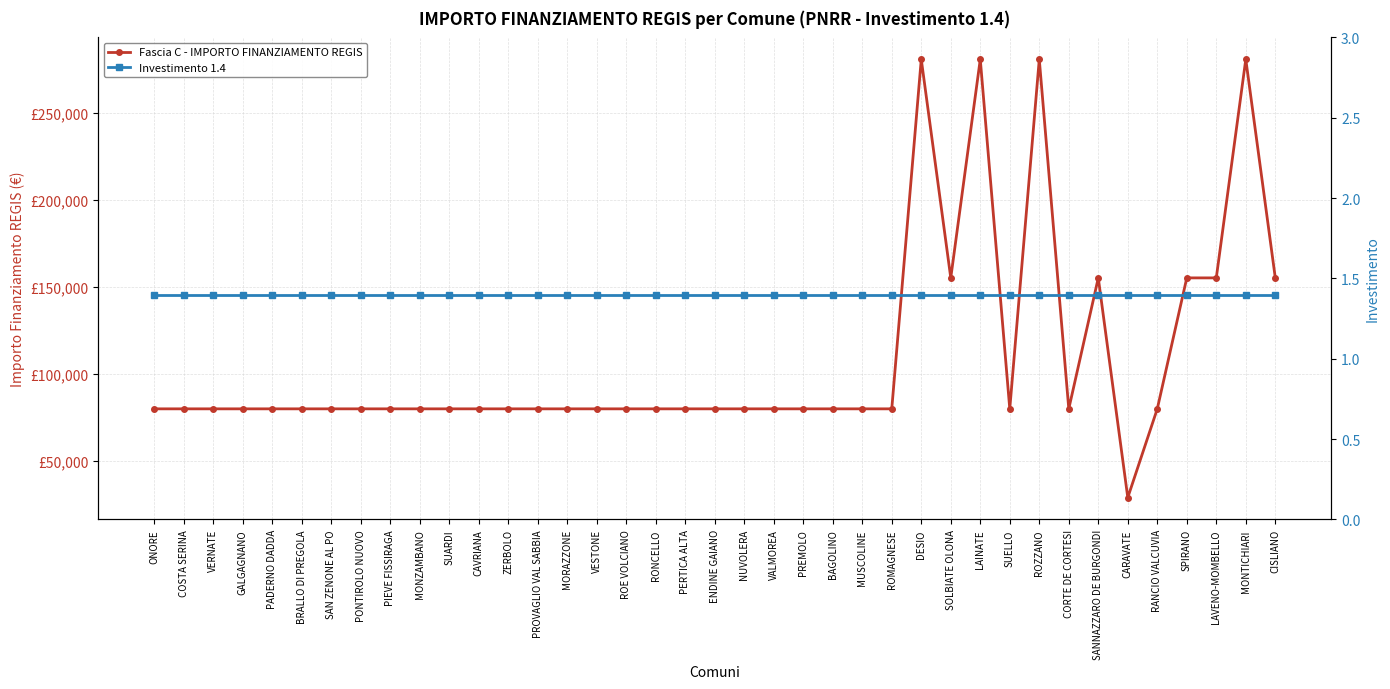

Count the number of categories in the chart.

39